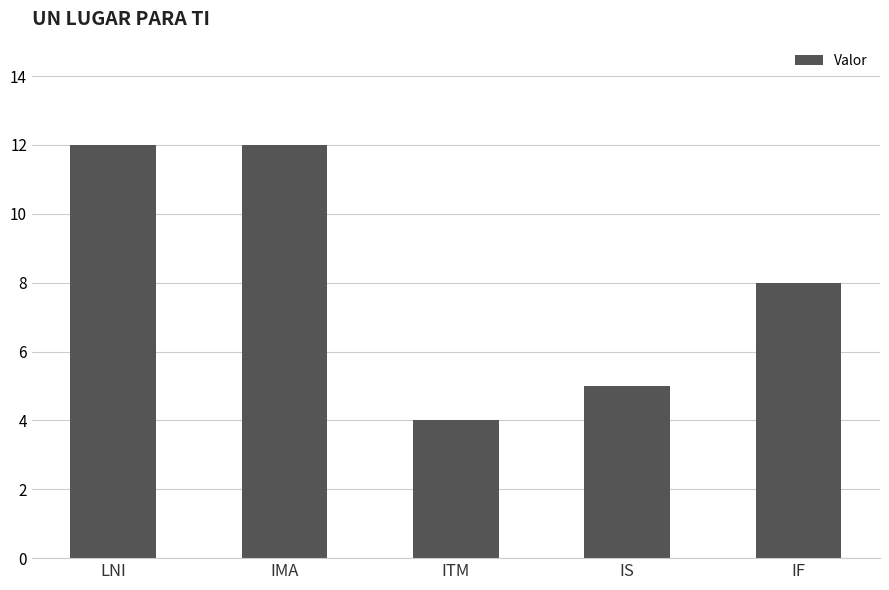

What is the average value?

8